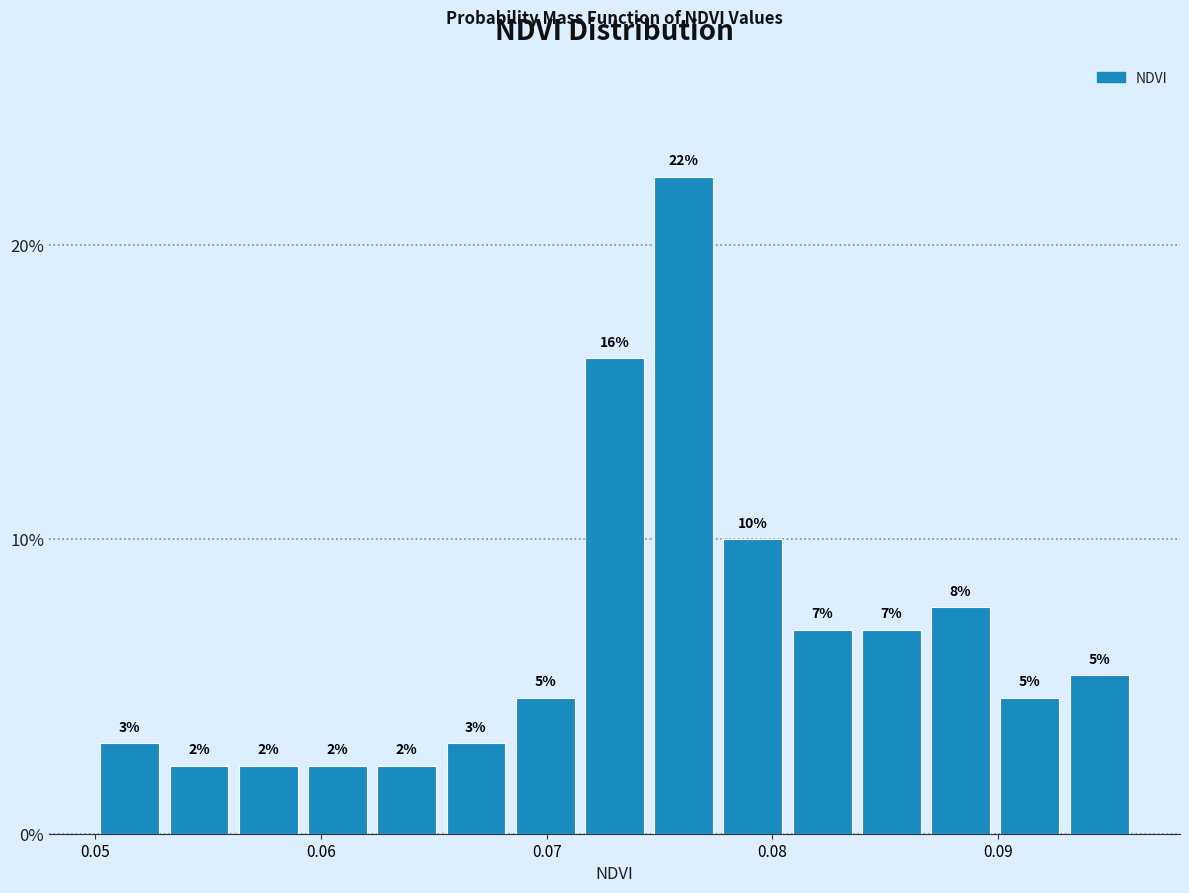

Read against the x-axis, roughly where is the centre of the tallest bar?

0.076